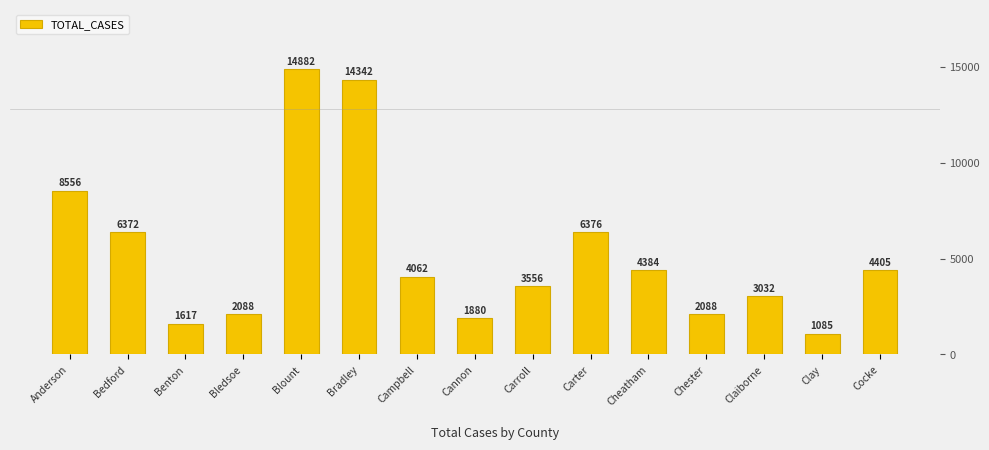

Rank the categories by value from highest to lowest.

Blount, Bradley, Anderson, Carter, Bedford, Cocke, Cheatham, Campbell, Carroll, Claiborne, Bledsoe, Chester, Cannon, Benton, Clay